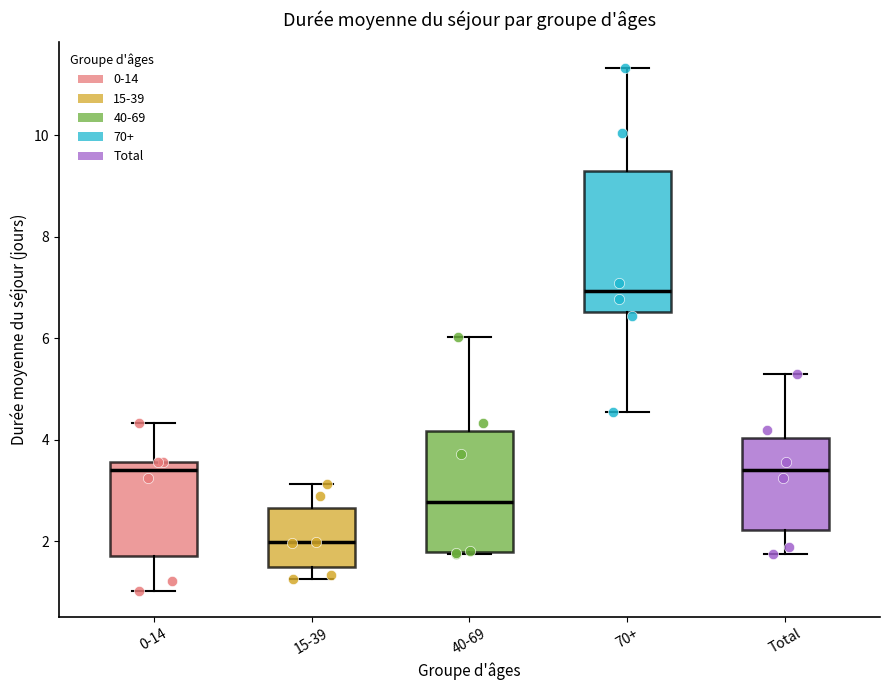

Reading left to right, read every box against the y-axis: the position of its median line, the range the box covers, and the ends of its whiskers. The values are not printed on the chart, so give them approximately, as read against the axis.

0-14: median 3.4, box 1.8 to 3.6, whiskers 1.0 to 4.4
15-39: median 2.0, box 1.4 to 2.6, whiskers 1.2 to 3.2
40-69: median 2.8, box 1.8 to 4.2, whiskers 1.8 to 6.0
70+: median 7.0, box 6.6 to 9.4, whiskers 4.6 to 11.4
Total: median 3.4, box 2.2 to 4.0, whiskers 1.8 to 5.4